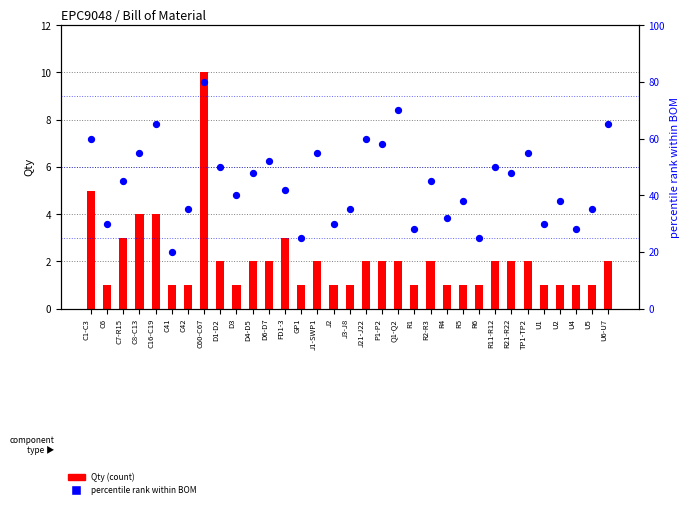

At which category is the sum across all series the highest?

C60-C67